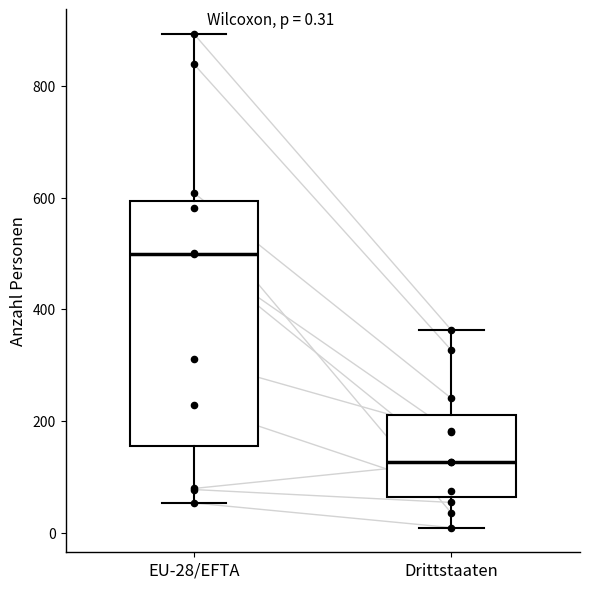

Which box's median line is the highest?

EU-28/EFTA